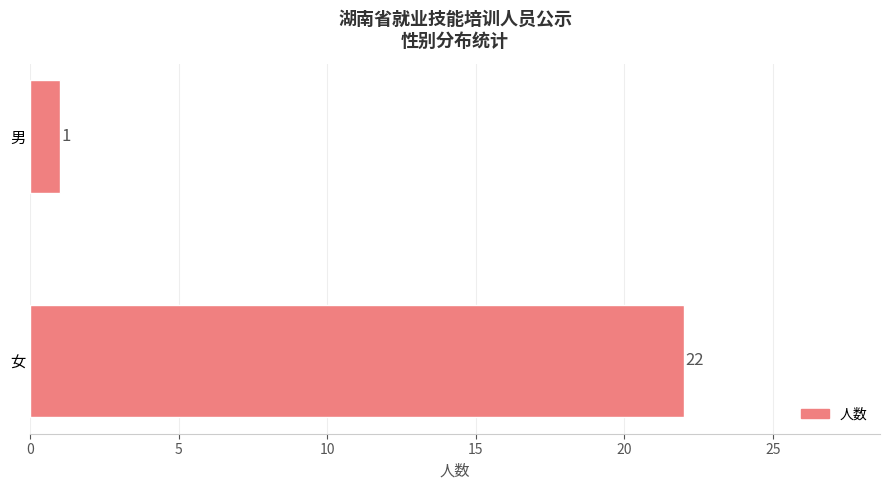

The value at 男 is 1. True or false?

True